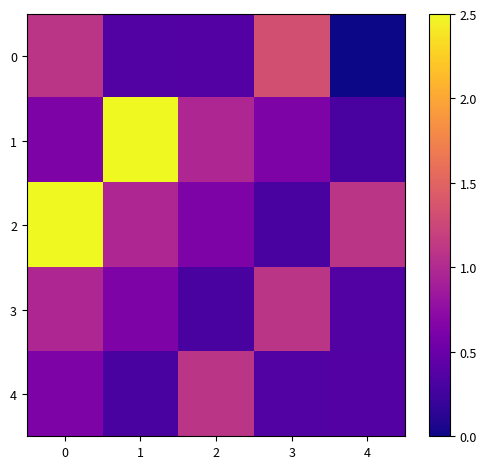

Reading left to right, transcribe all the data shown in this chart.

0: 0=1.1	1=0.4	2=0.4	3=1.3	4=0.0
1: 0=0.6	1=2.5	2=1.0	3=0.6	4=0.3
2: 0=2.5	1=1.0	2=0.6	3=0.3	4=1.1
3: 0=1.0	1=0.6	2=0.3	3=1.1	4=0.4
4: 0=0.6	1=0.3	2=1.1	3=0.4	4=0.4